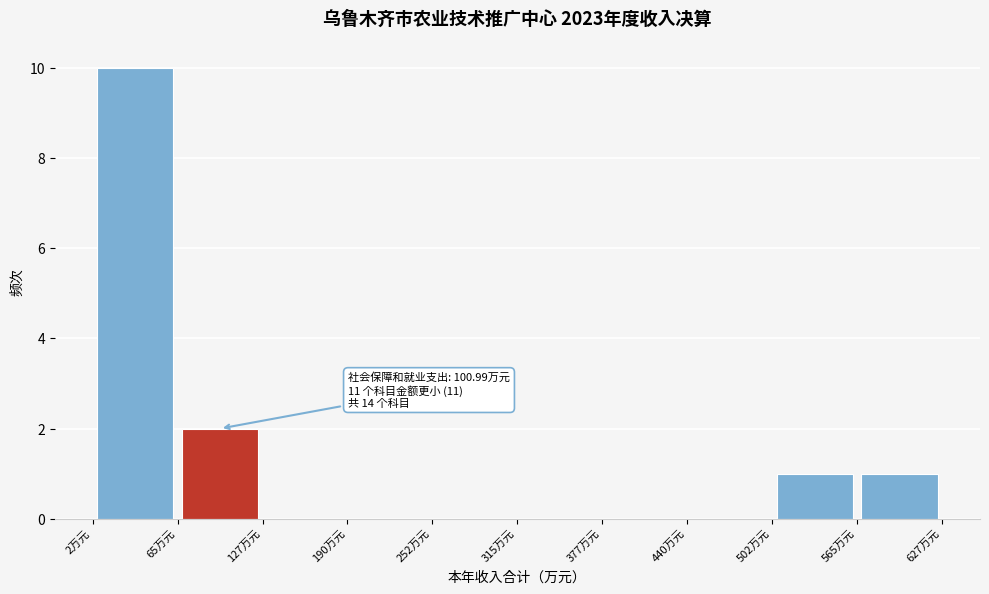

Over which range of the x-axis is the bar tallest?

0 to 70